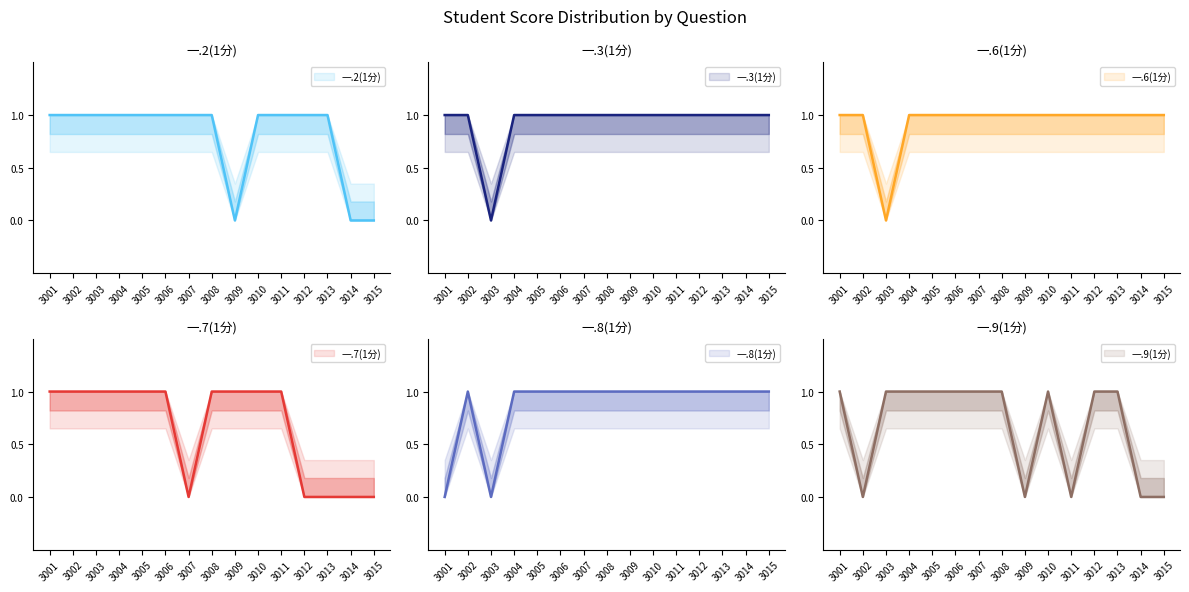

Reading left to right, list all the values displayed in this chart.

一.2(1分): 1	1	1	1	1	1	1	1	0	1	1	1	1	0	0
一.3(1分): 1	1	0	1	1	1	1	1	1	1	1	1	1	1	1
一.6(1分): 1	1	0	1	1	1	1	1	1	1	1	1	1	1	1
一.7(1分): 1	1	1	1	1	1	0	1	1	1	1	0	0	0	0
一.8(1分): 0	1	0	1	1	1	1	1	1	1	1	1	1	1	1
一.9(1分): 1	0	1	1	1	1	1	1	0	1	0	1	1	0	0